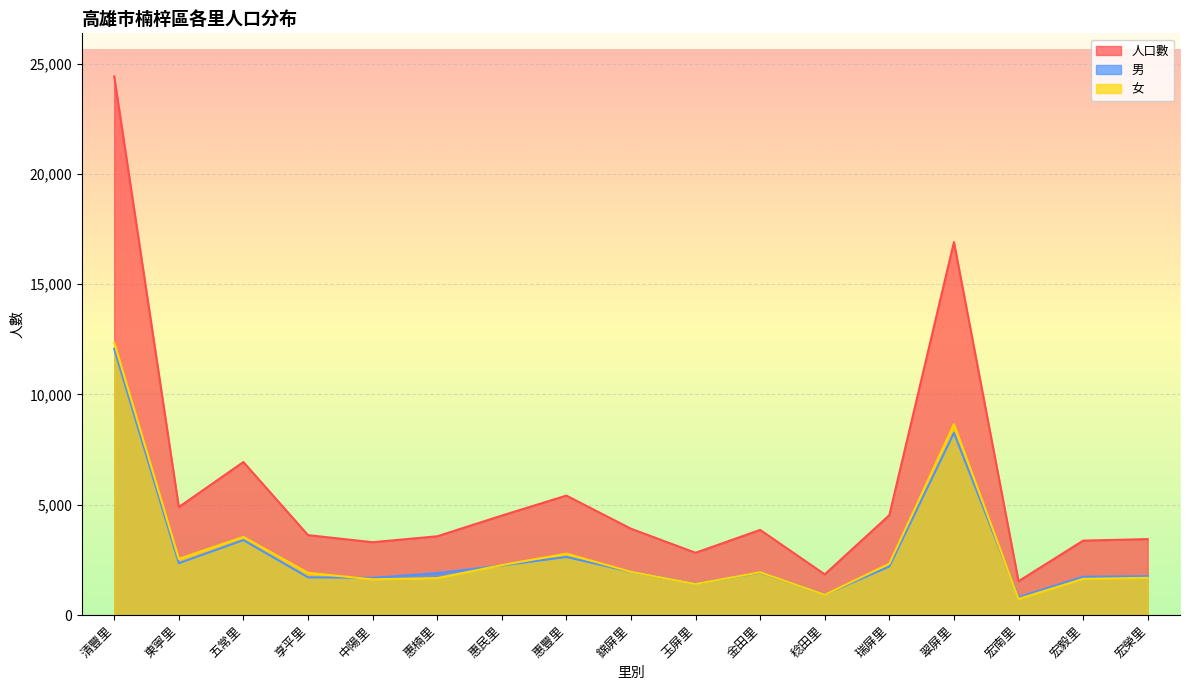

At how many categories does at least one series exceed 7840?

2